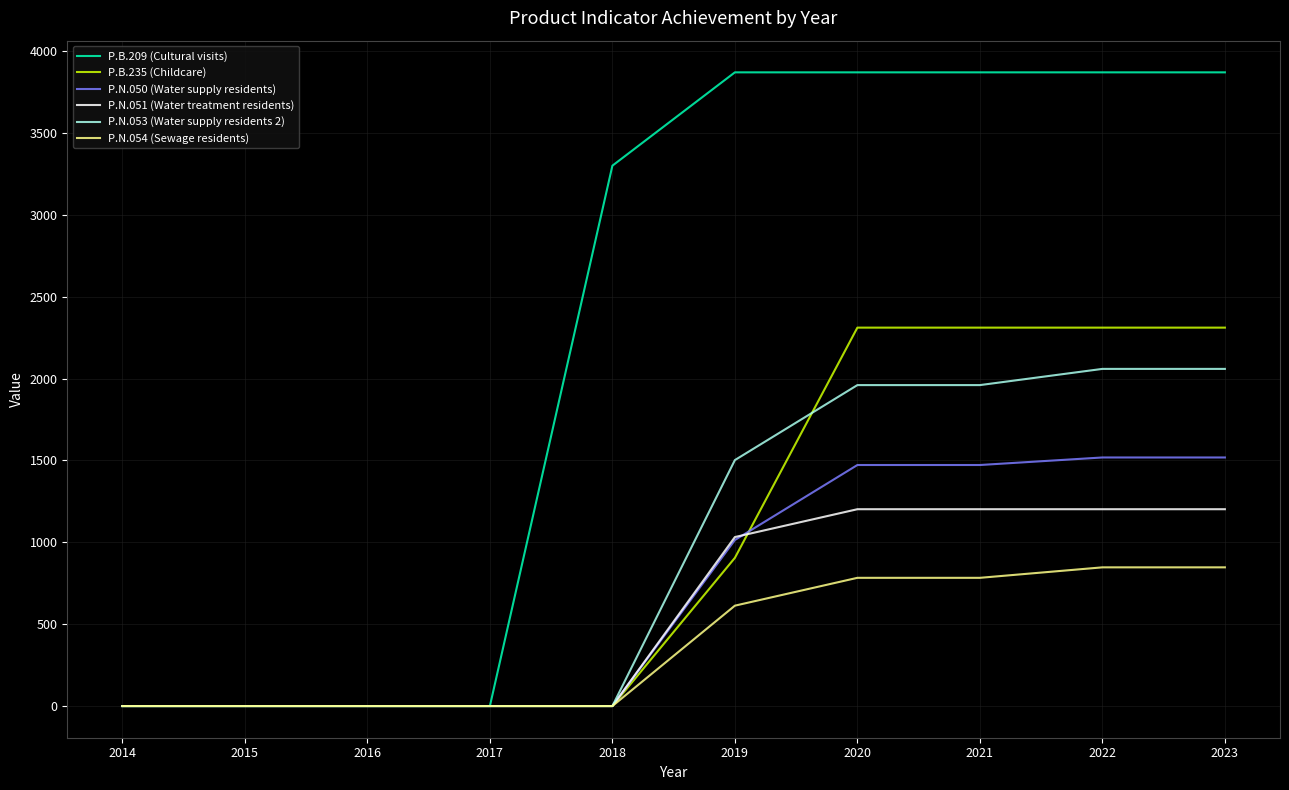

Is this an area chart (filled region under the line)?

No